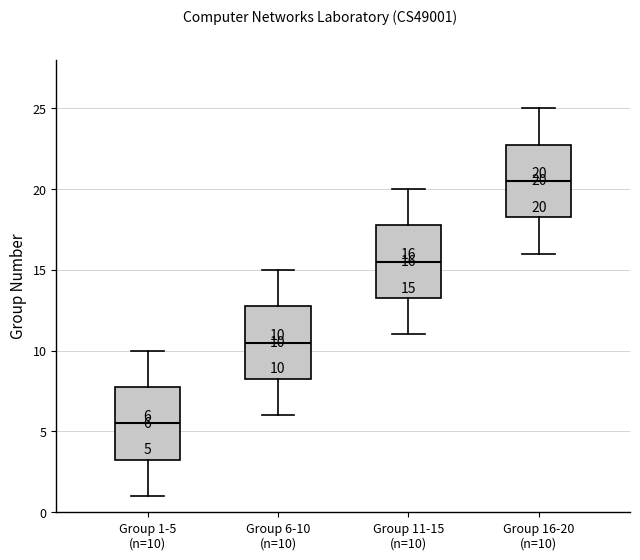

Which box has the highest median line?

Group 16-20 (n=10)